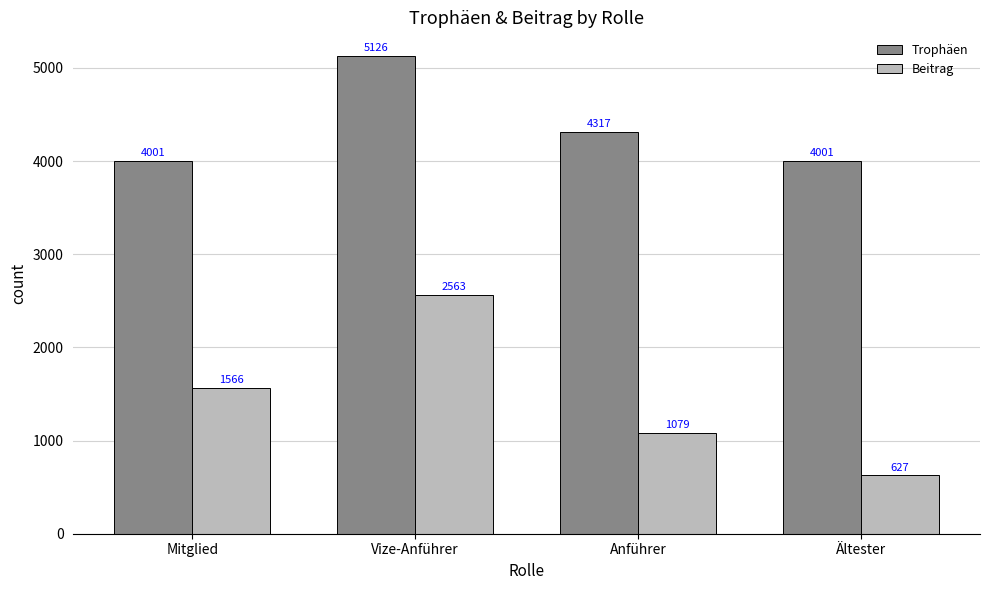

At Ältester, list the series in order from largest to smallest.

Trophäen, Beitrag